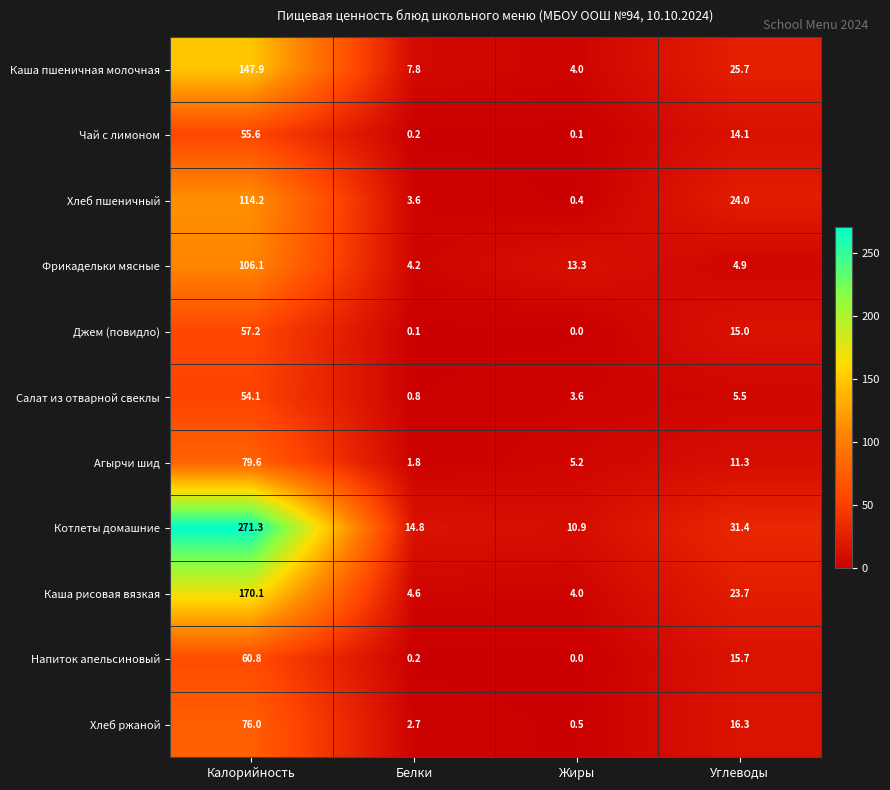

What is the difference between the second highest and minimum values in the Котлеты домашние series?

20.5